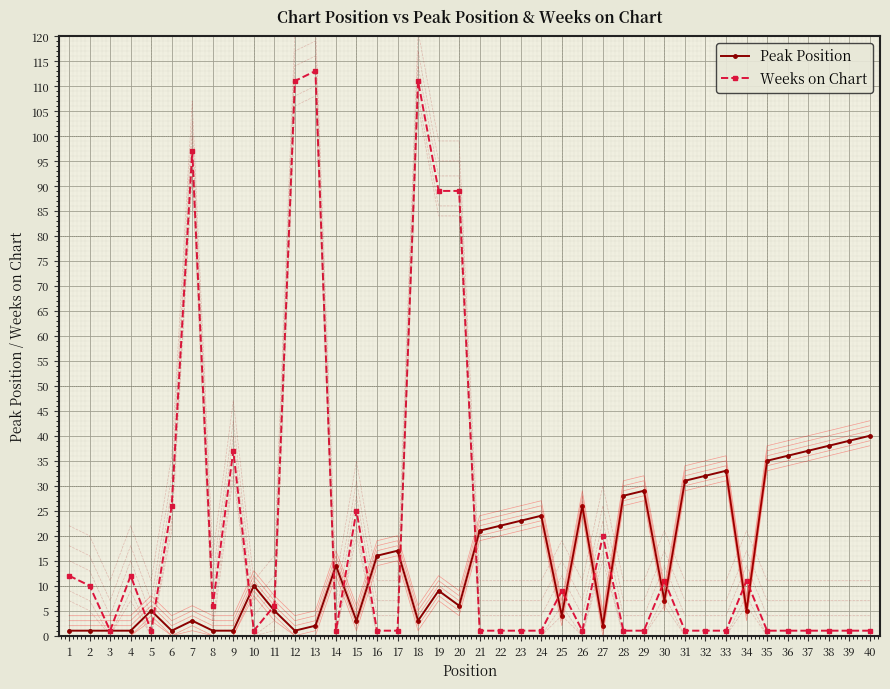

The value of Weeks on Chart at 18 is 24. True or false?

False